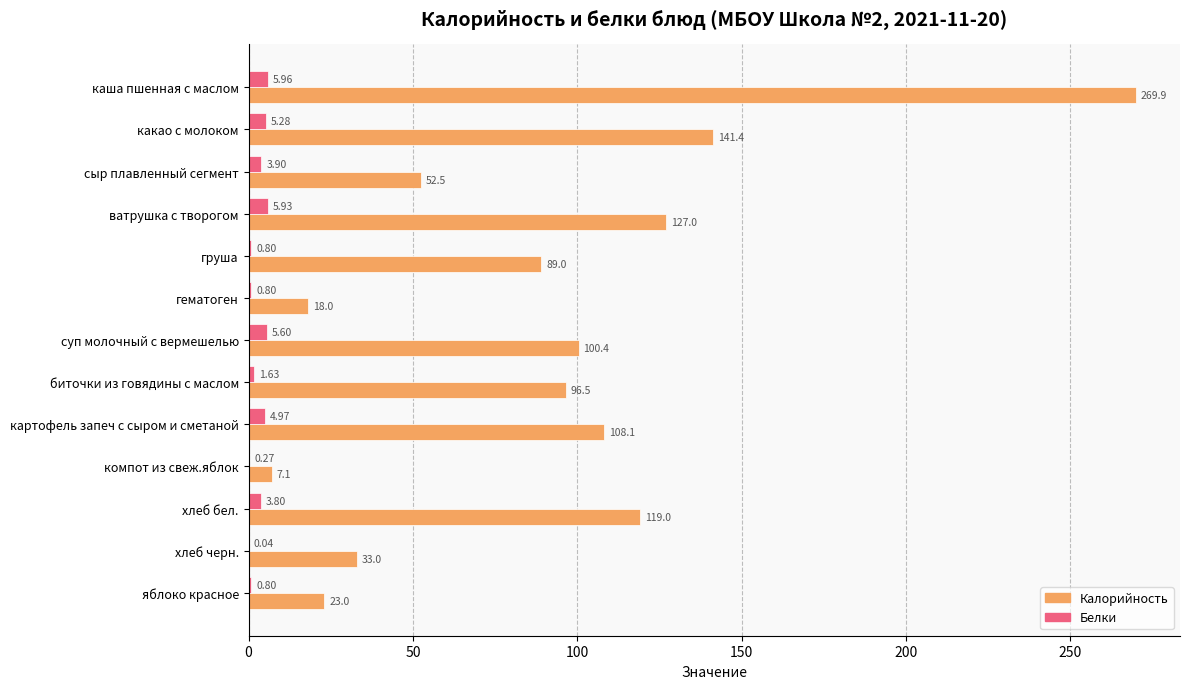

What is the sum of all Калорийность values?

1184.9